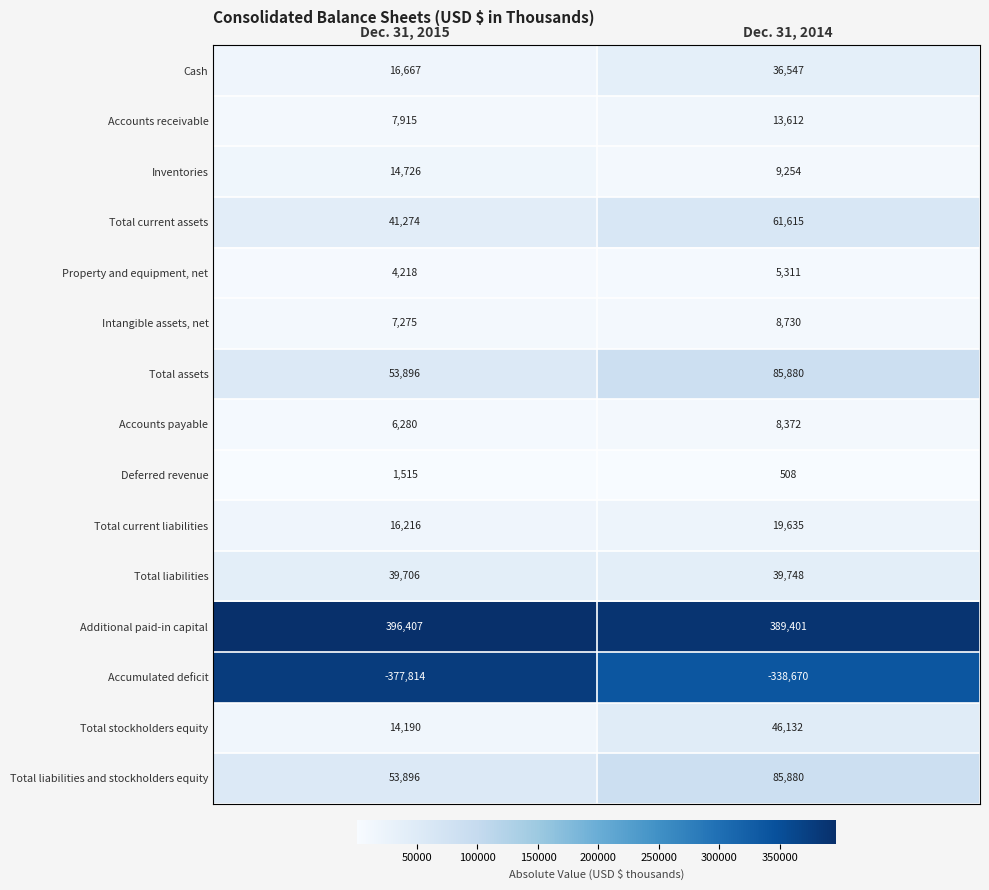

How many series are shown in this chart?

15